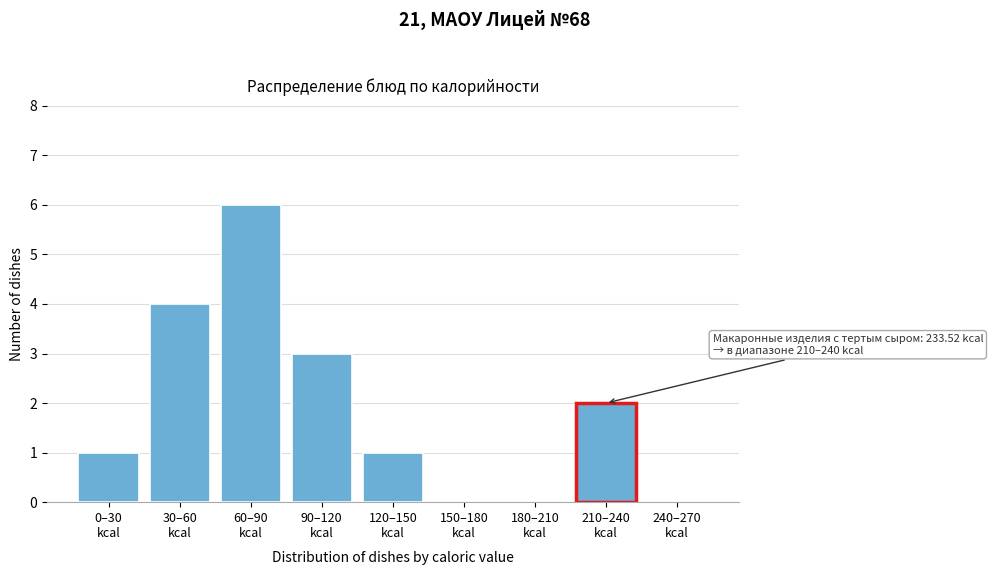

What is the greatest value displayed?

6